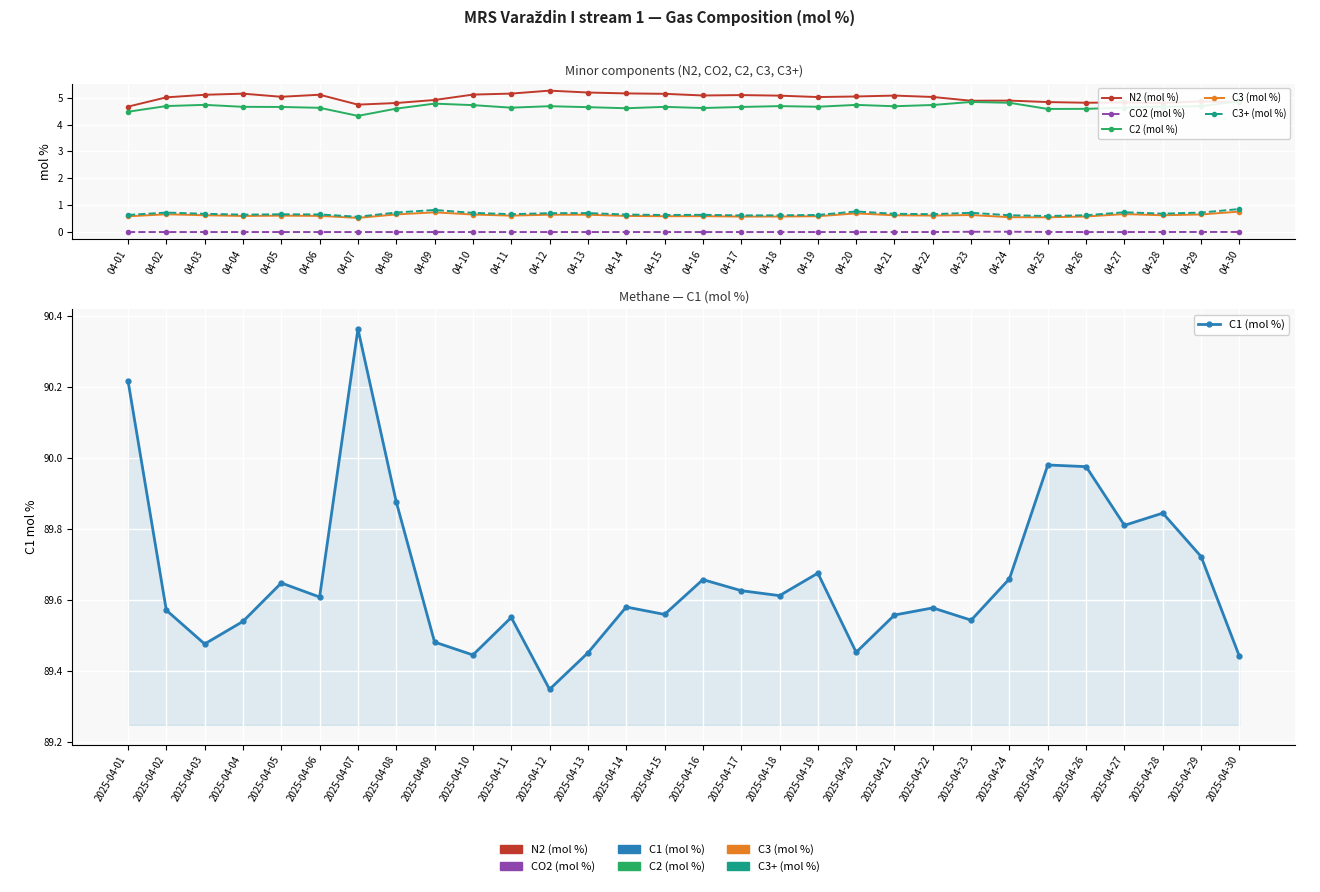

In C2 (mol %), how many points are lower than both neighbors (excluding endpoints)?

7